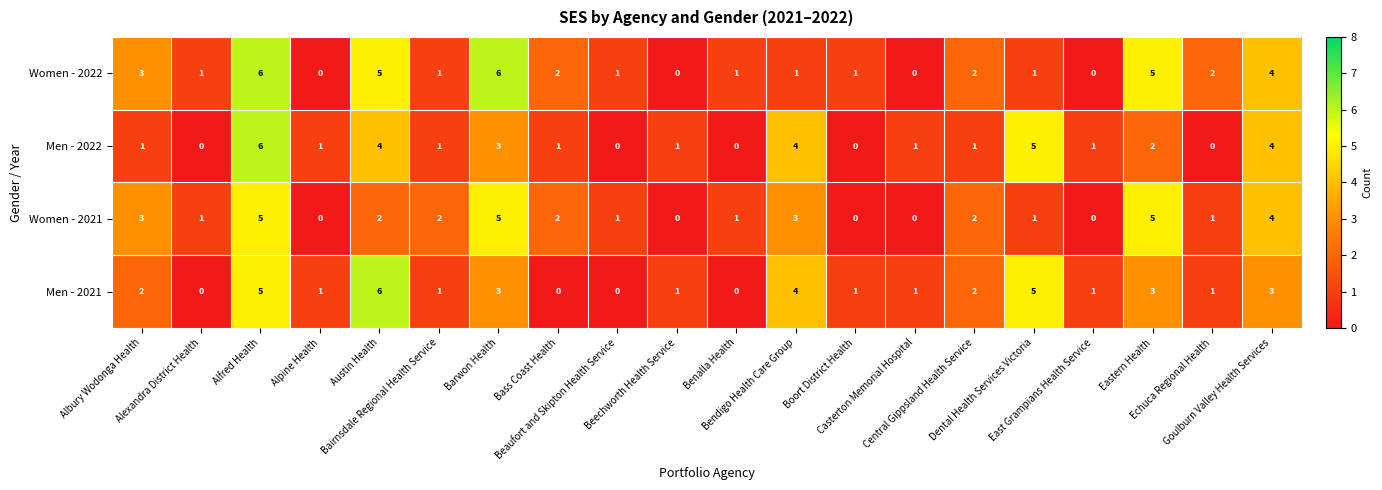

What is the difference between the second highest and minimum values in the Women - 2022 series?

6